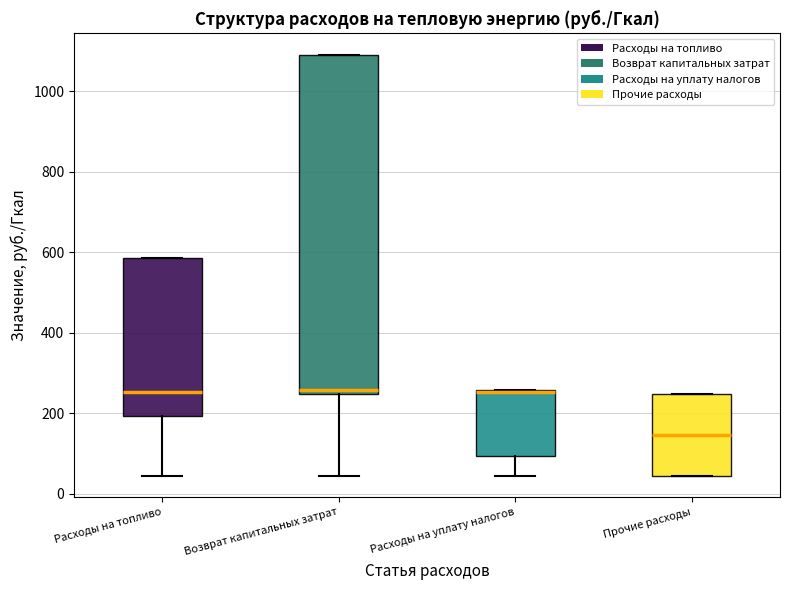

Reading left to right, read every box against the y-axis: the position of its median line, the range the box covers, and the ends of its whiskers. The values are not printed on the chart, so give them approximately, as read against the axis.

Расходы на топливо: median 260, box 200 to 580, whiskers 40 to 580
Возврат капитальных затрат: median 260, box 240 to 1100, whiskers 40 to 1100
Расходы на уплату налогов: median 260, box 100 to 260, whiskers 40 to 260
Прочие расходы: median 140, box 40 to 240, whiskers 40 to 240